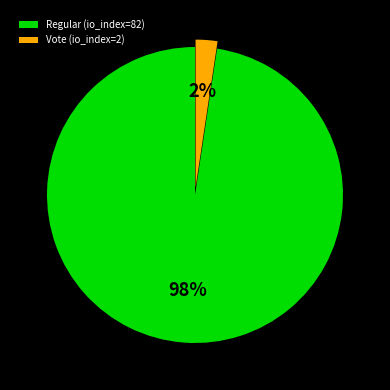

How many slices are in this pie chart?

2